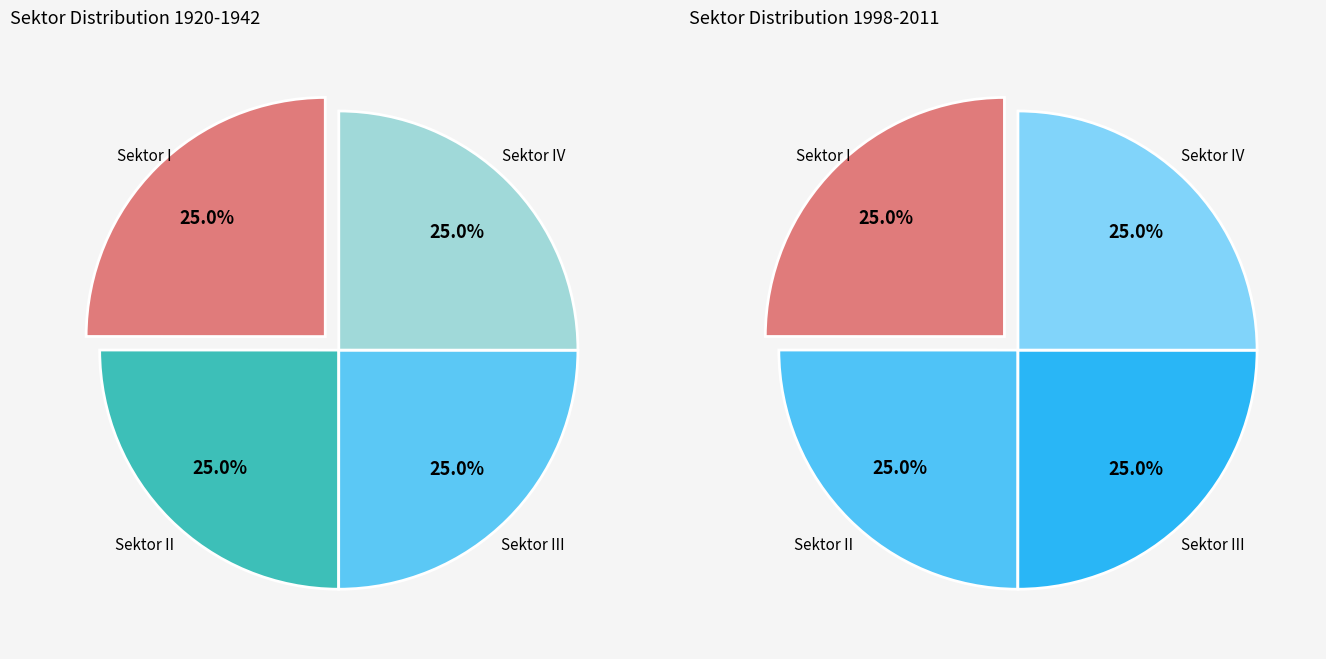

True or false: Sektor III accounts for 25% of the total.

True